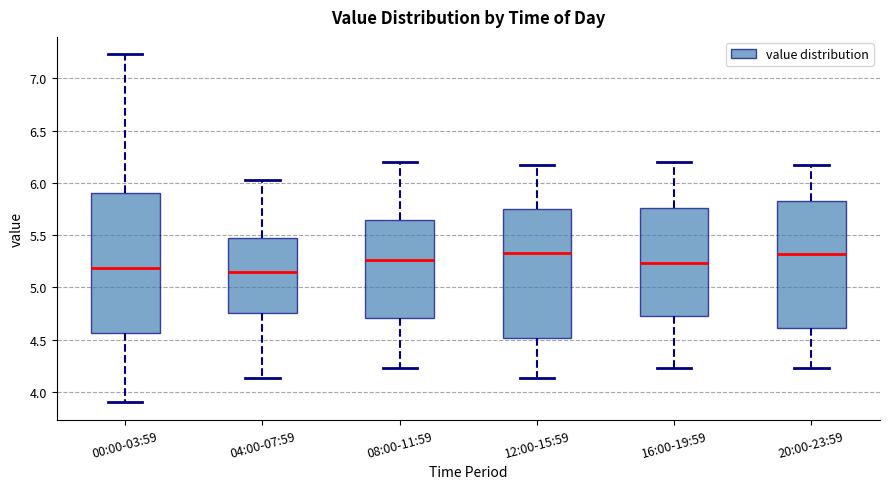

Reading left to right, transcribe this box plot: for each box, give where its median line is, the range the box spans, and where its two whiskers end, as read against the y-axis. The values are not printed on the chart, so give them approximately, as read against the axis.

00:00-03:59: median 5.20, box 4.55 to 5.90, whiskers 3.90 to 7.25
04:00-07:59: median 5.15, box 4.75 to 5.45, whiskers 4.15 to 6.05
08:00-11:59: median 5.25, box 4.70 to 5.65, whiskers 4.25 to 6.20
12:00-15:59: median 5.35, box 4.50 to 5.75, whiskers 4.15 to 6.15
16:00-19:59: median 5.25, box 4.70 to 5.75, whiskers 4.25 to 6.20
20:00-23:59: median 5.30, box 4.60 to 5.85, whiskers 4.25 to 6.15